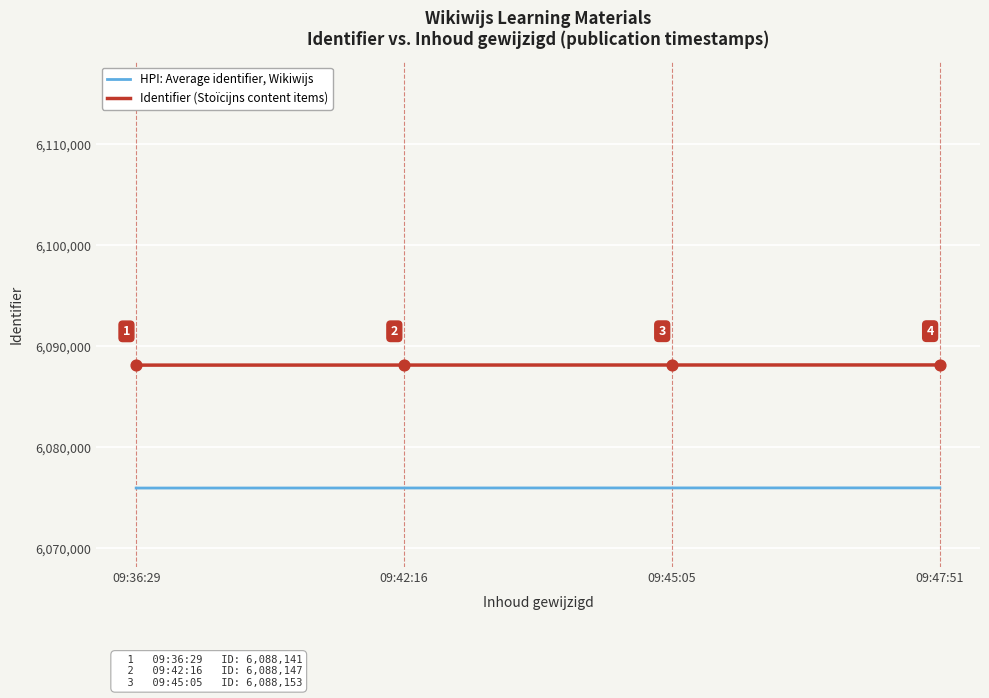

Rank the series by their maximum value, from lowest to highest.

HPI: Average identifier, Wikiwijs, Identifier (Stoïcijns content items)